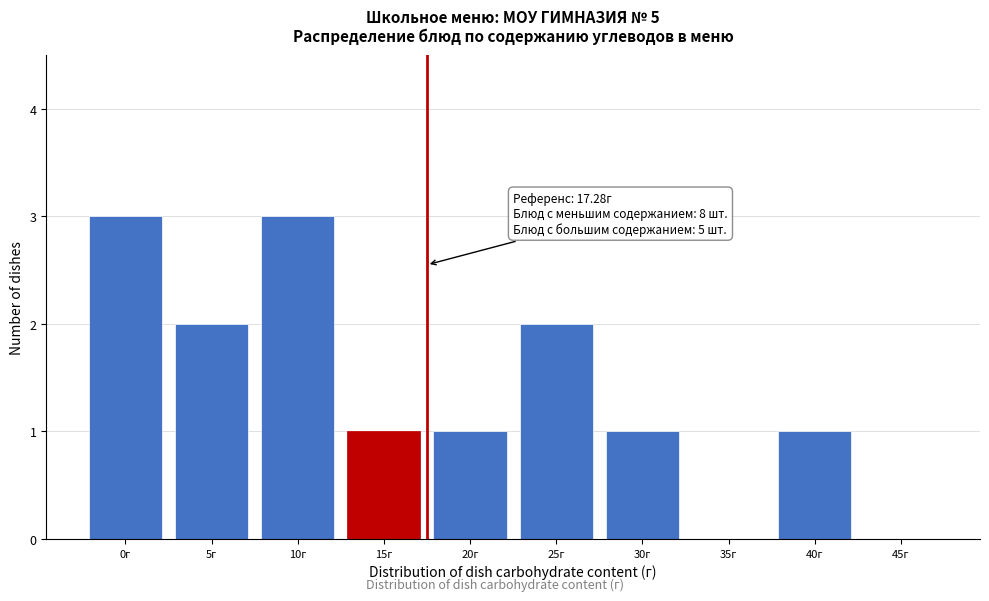

Reading right to left, extract all data points from this chart.

45г=0	40г=1	35г=0	30г=1	25г=2	20г=1	15г=1	10г=3	5г=2	0г=3